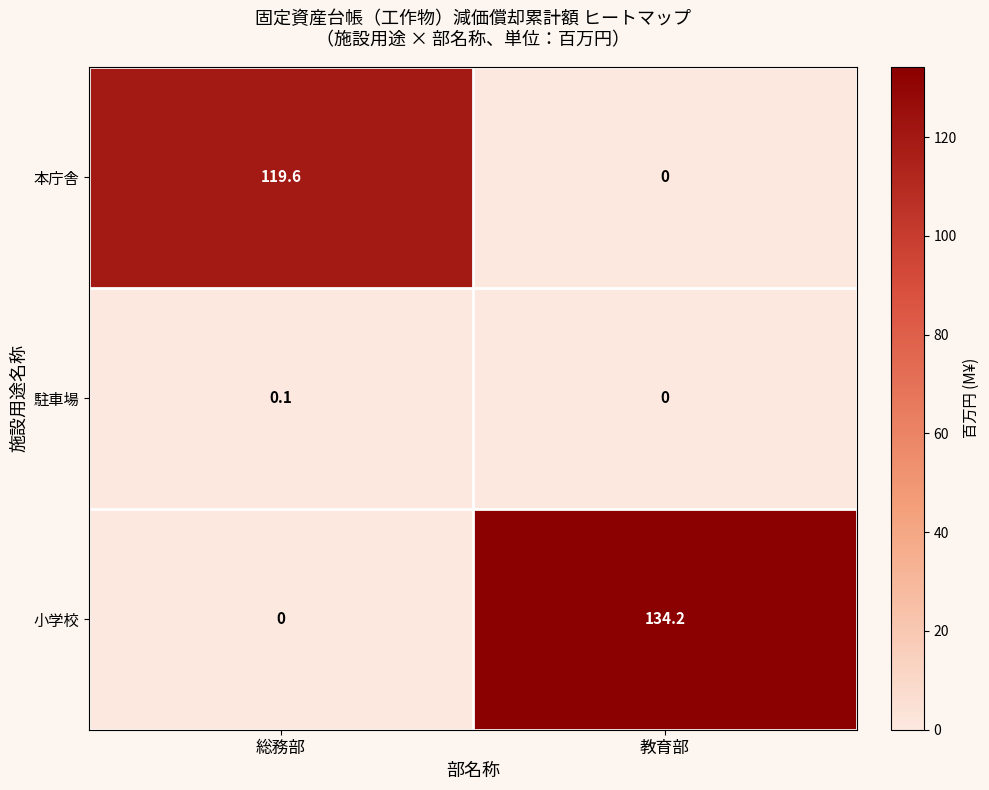

What is the sum of all 本庁舎 values?

119.6